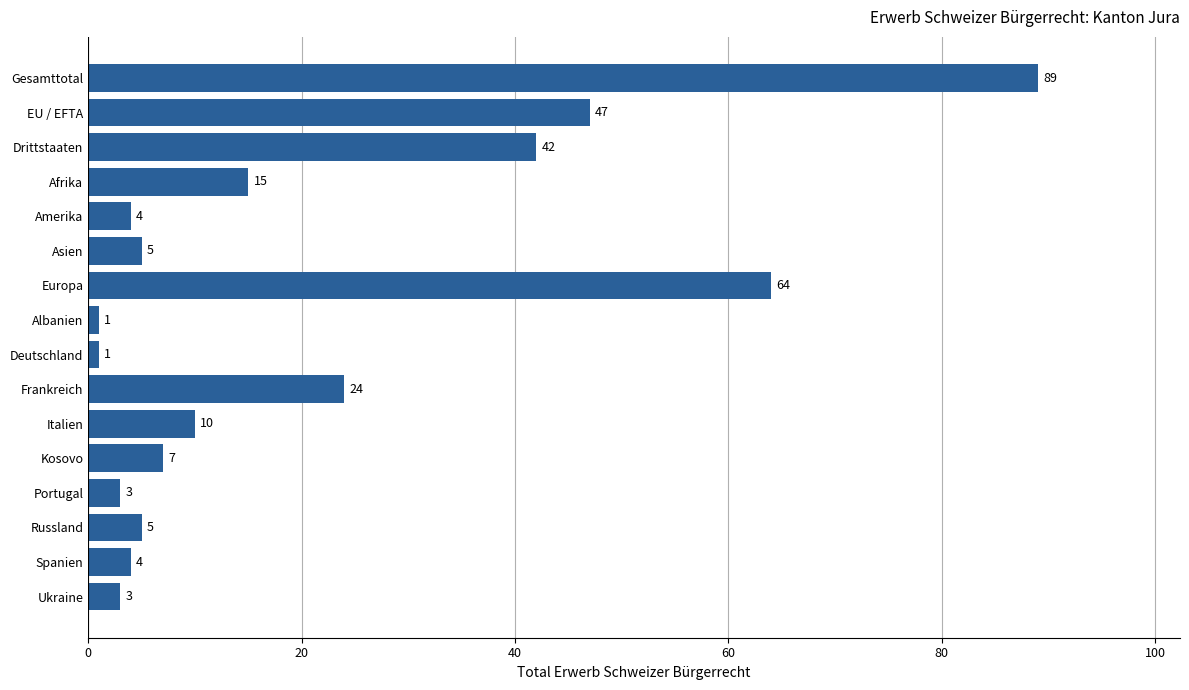

What is the change in value from Albanien to Kosovo?

+6